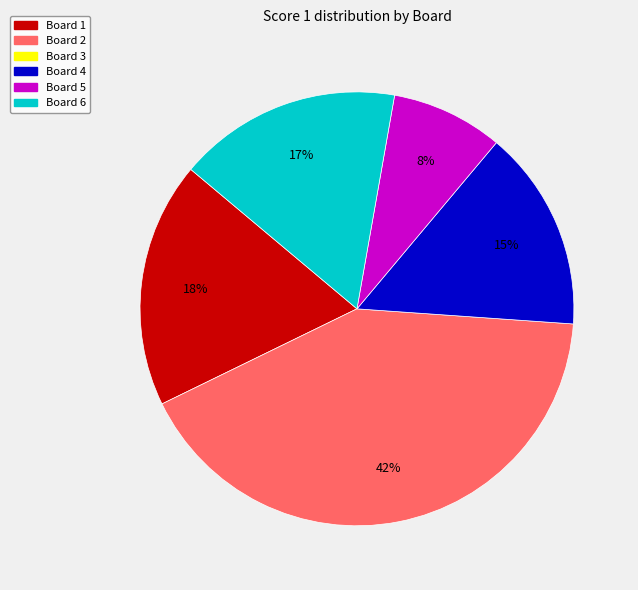

How many segments does this pie chart have?

5